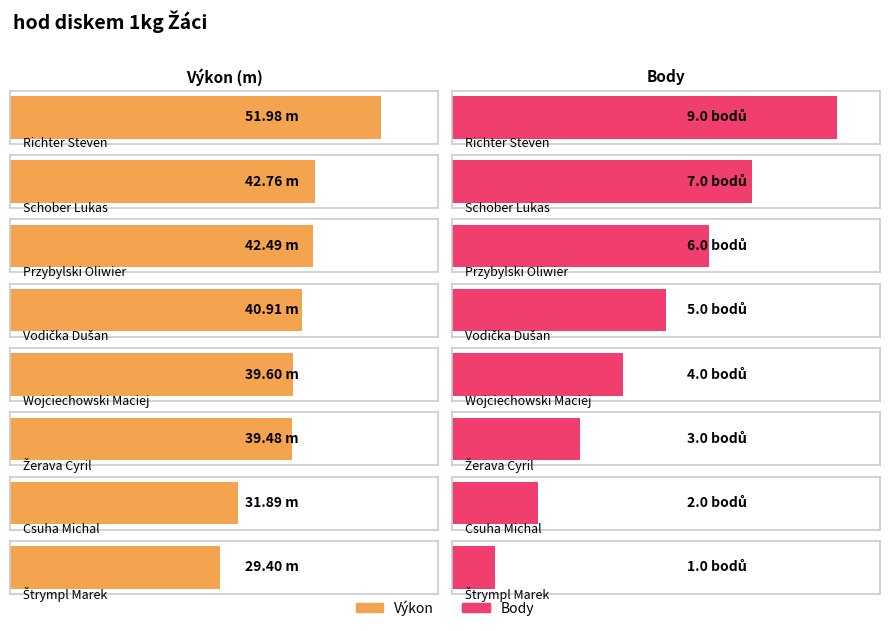

What is the value of the Výkon bar at the 7th from the left?

31.9